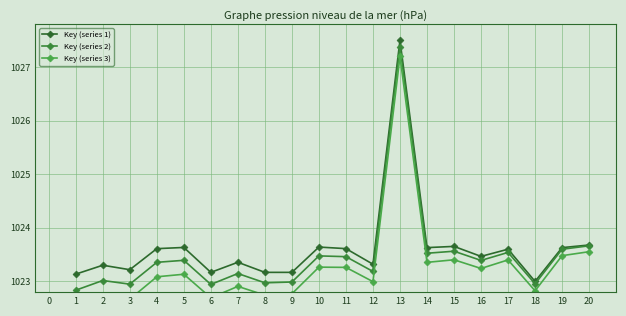

How many lines are shown in the chart?

3